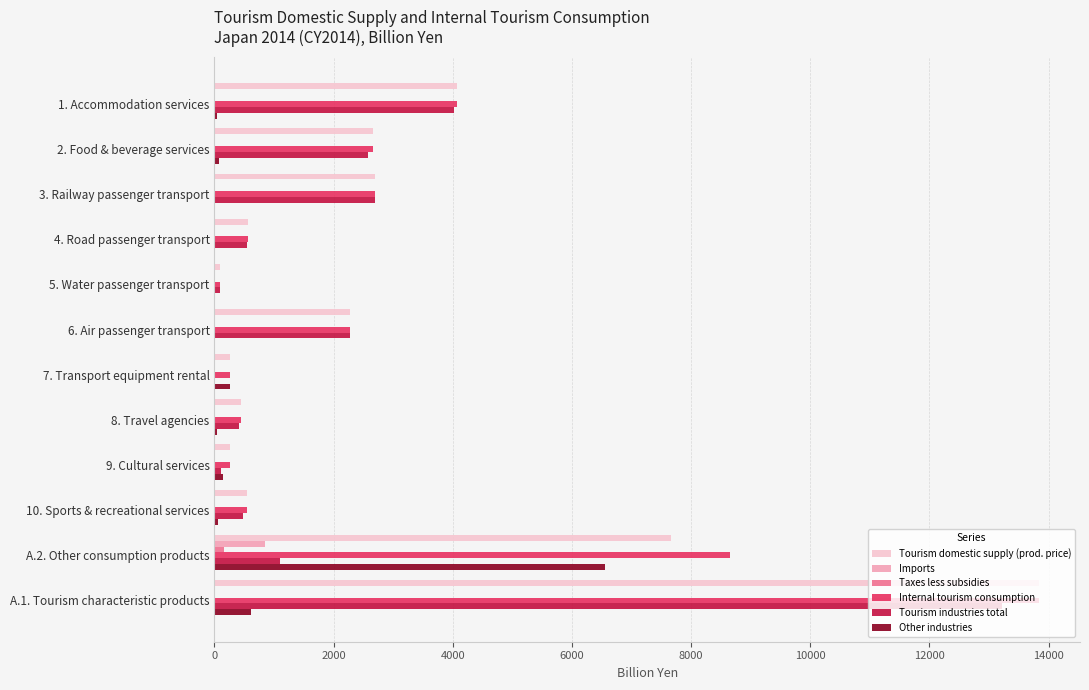

What is the average value of the Taxes less subsidies series?

13